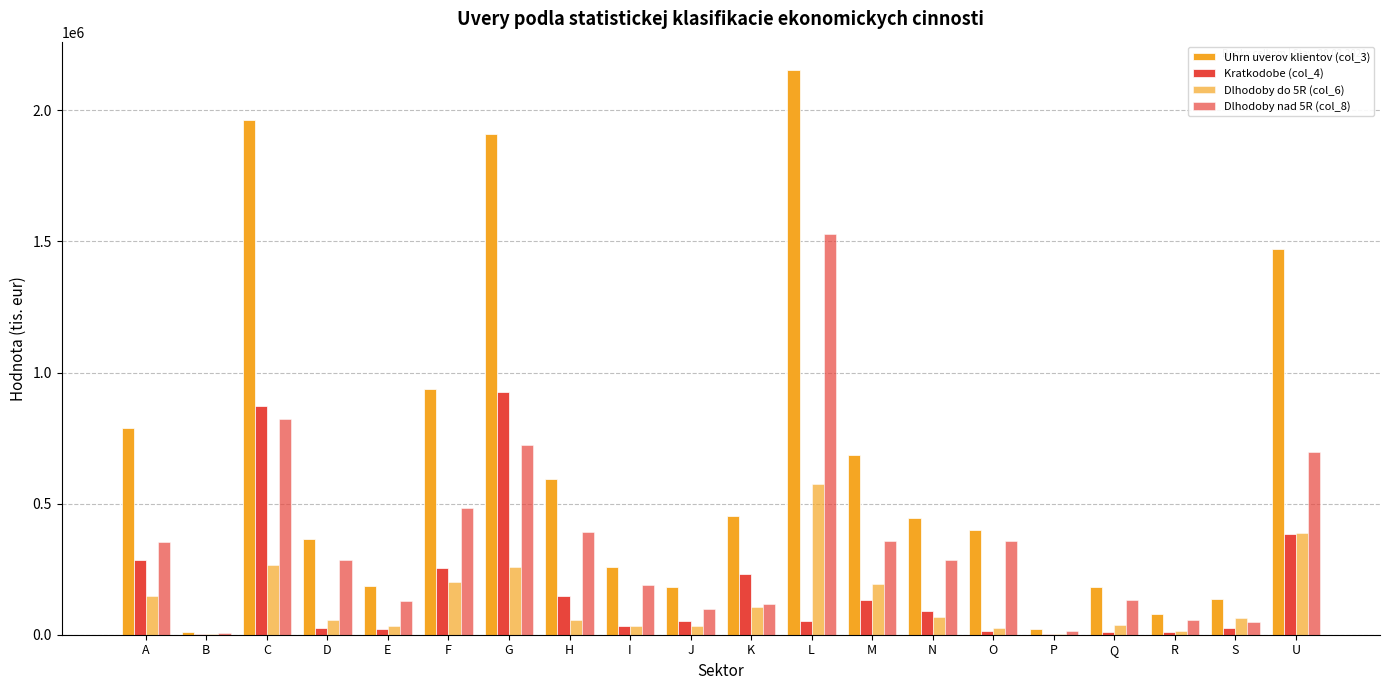

Does the chart contain stacked bars?

No